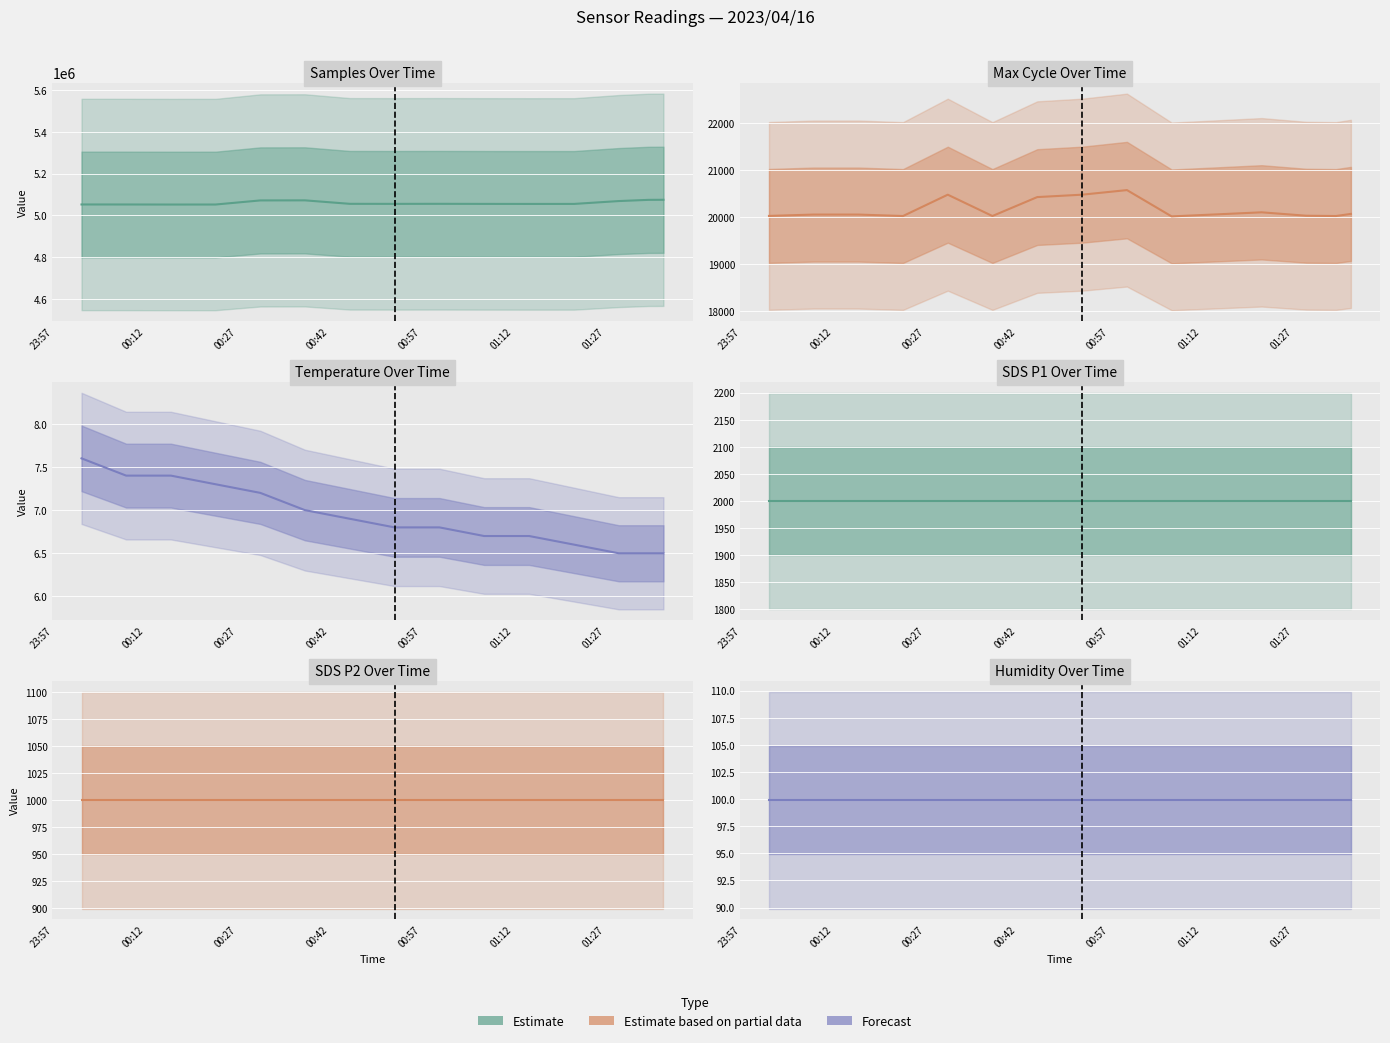

How many lines are shown in the chart?

6